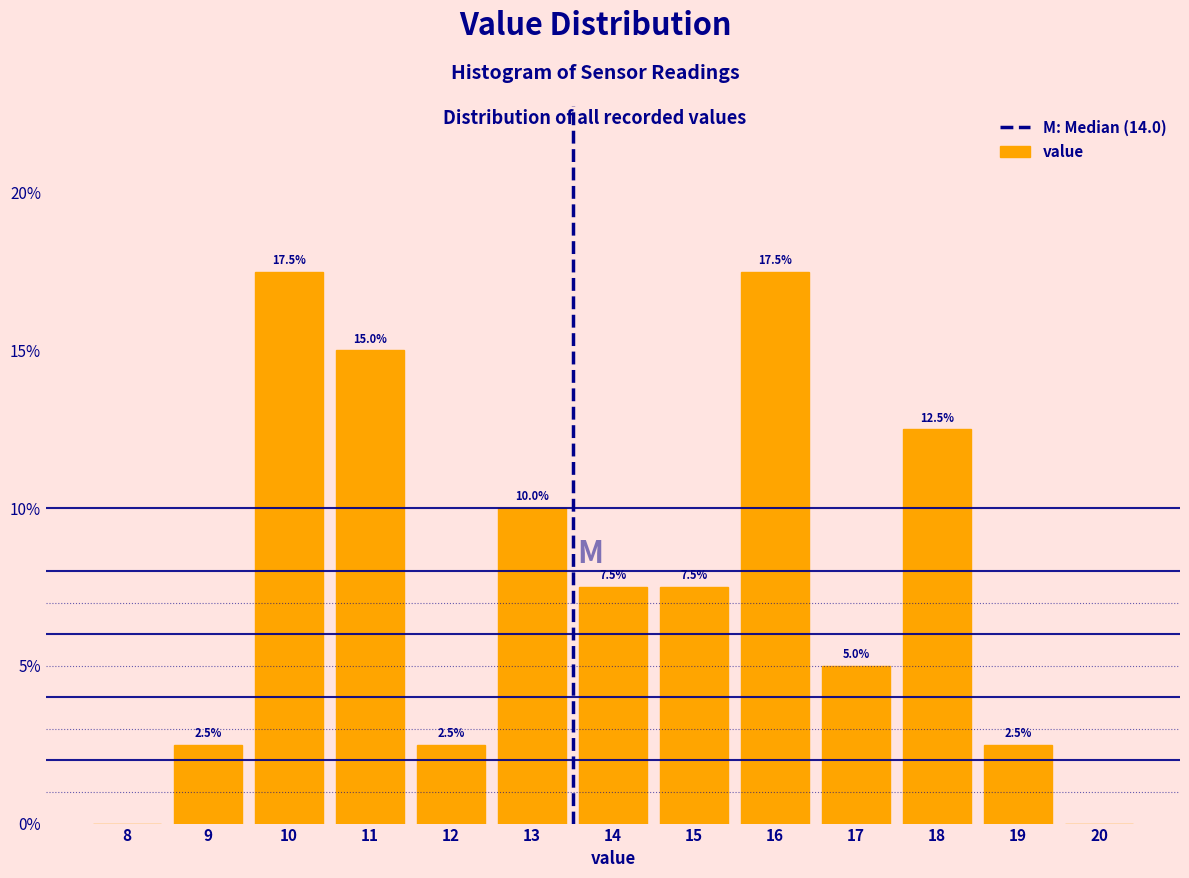

Reading right to left, what are all the values shown in this chart?

20=0.0	19=2.5	18=12.5	17=5.0	16=17.5	15=7.5	14=7.5	13=10.0	12=2.5	11=15.0	10=17.5	9=2.5	8=0.0